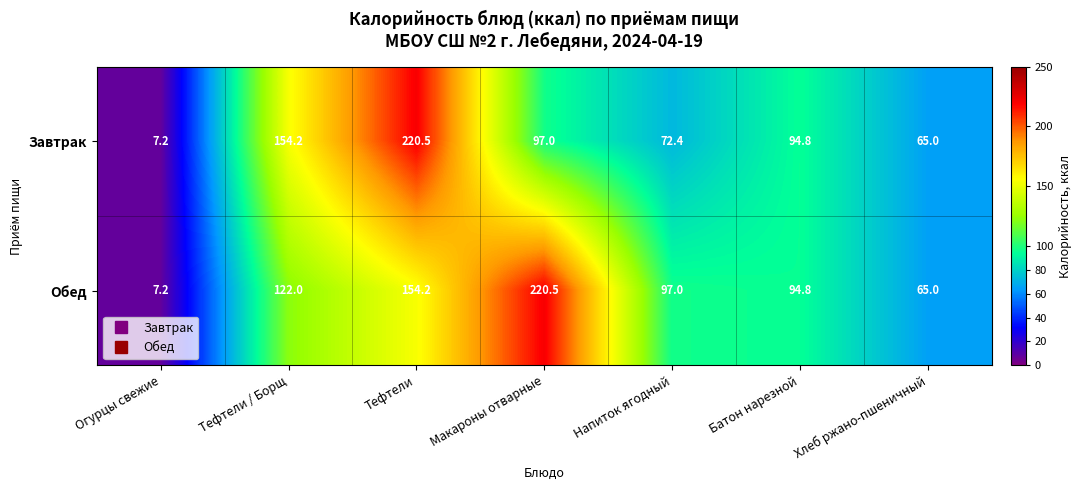

How many distinct data groups are displayed?

2